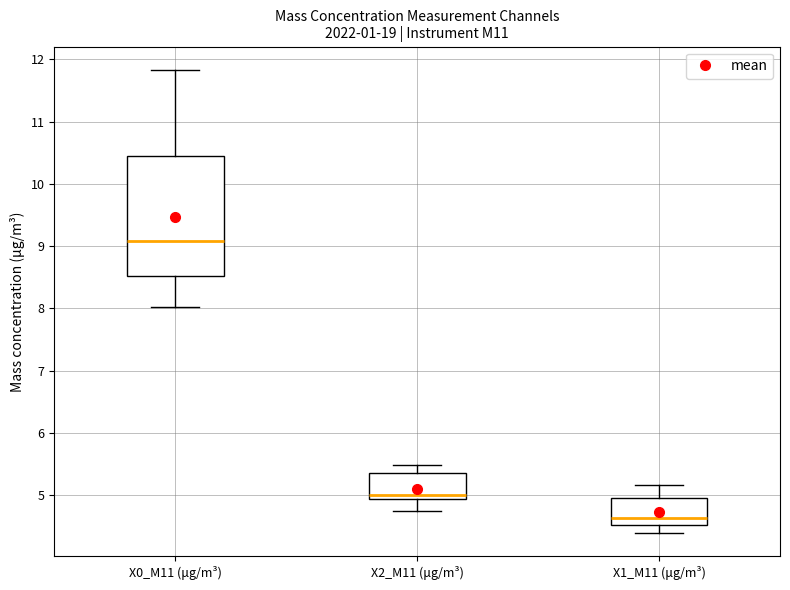

Where is the lower edge of the box for X1_M11 (μg/m³) on the y-axis? The values are not printed on the chart, so give them approximately, as read against the axis.

4.5